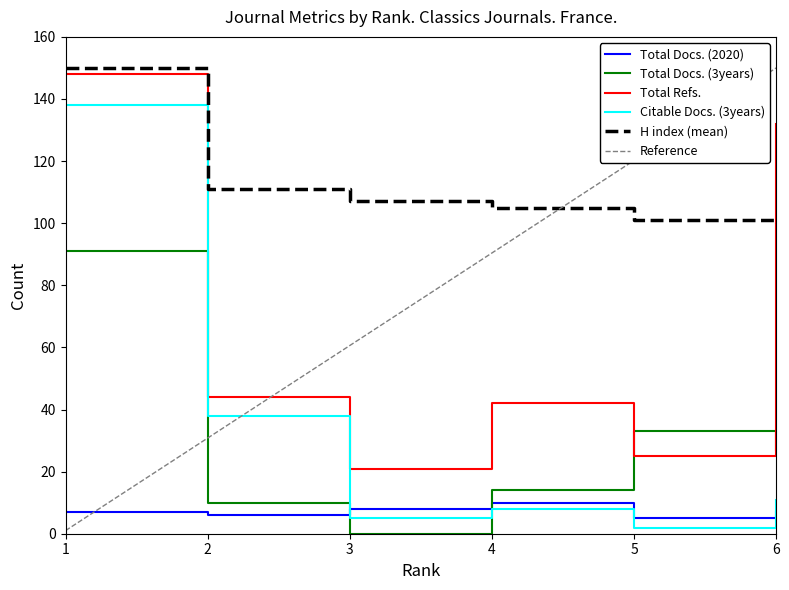

What is the value of the Total Docs. (3years) point at the 1st from the left?

91